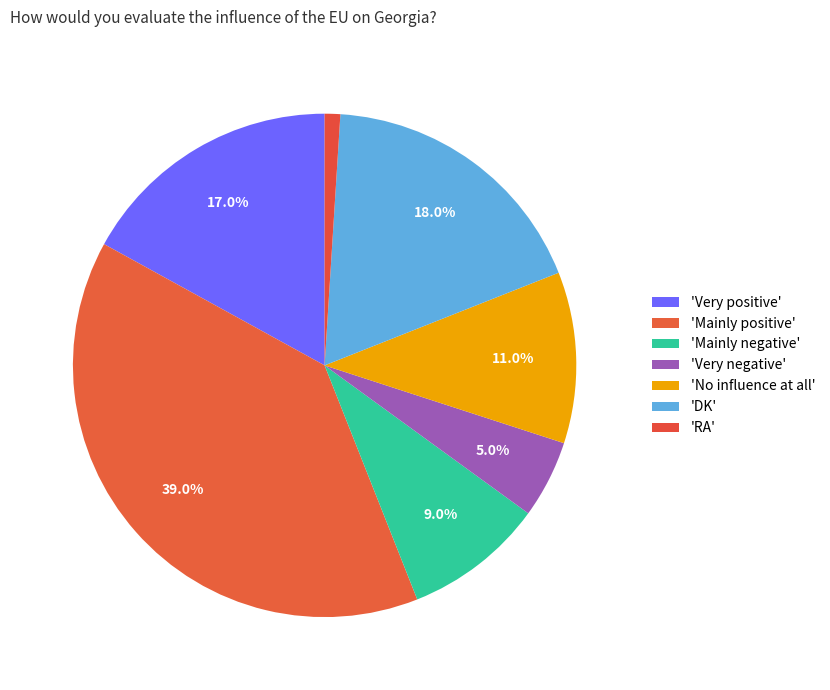

Count the number of slices in the pie.

7